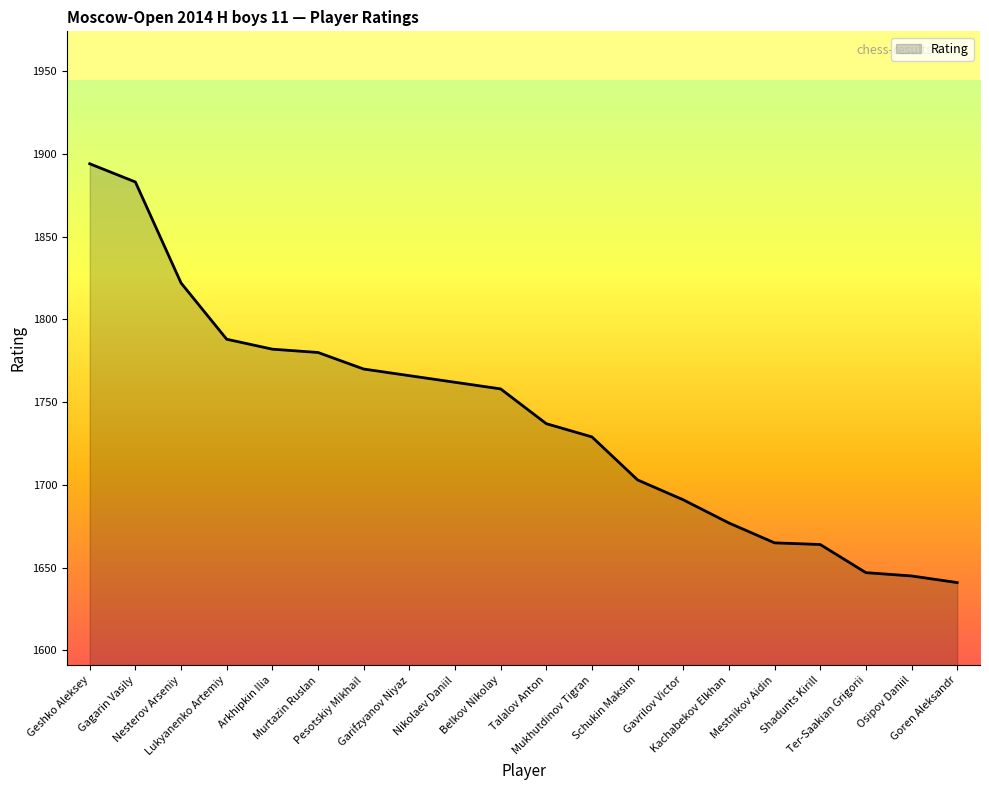

True or false: the data shows 1782 at Arkhipkin Ilia.

True